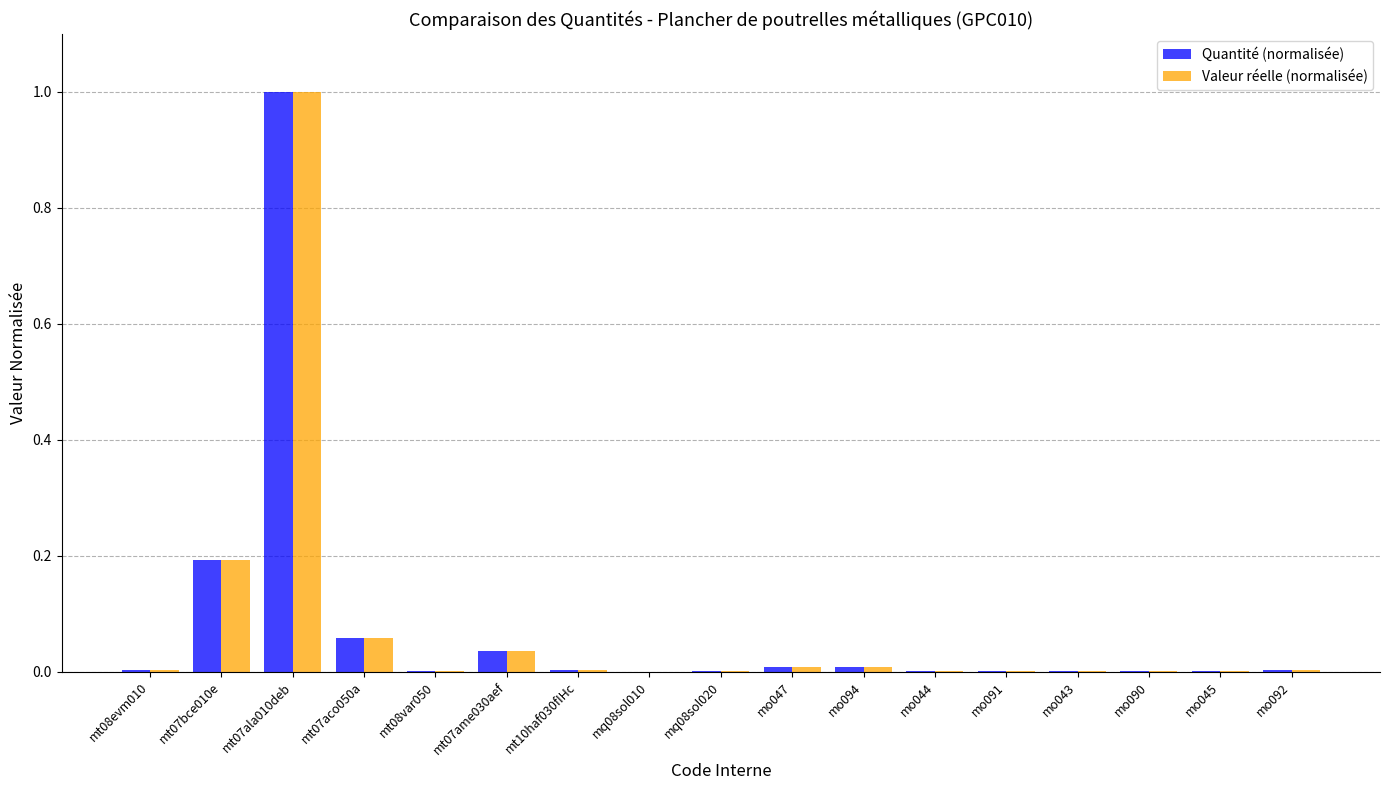

True or false: Valeur réelle (normalisée) has a value of 0.0 at mo092.

True